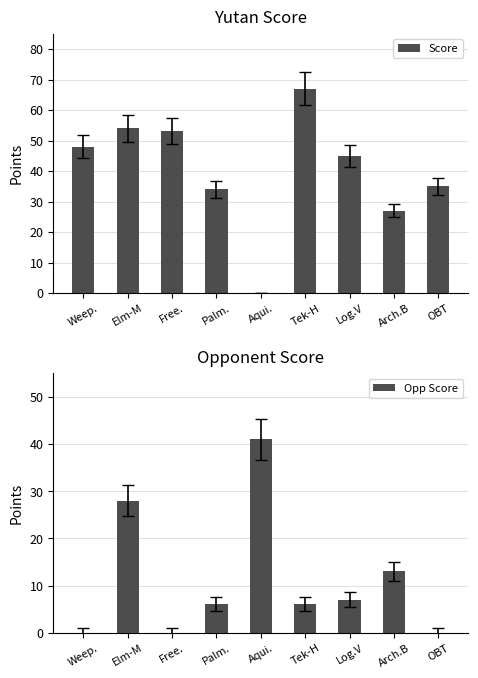

Reading right to left, extract all data points from this chart.

Score: 35	27	45	67	0	34	53	54	48
Opp Score: 0	13	7	6	41	6	0	28	0